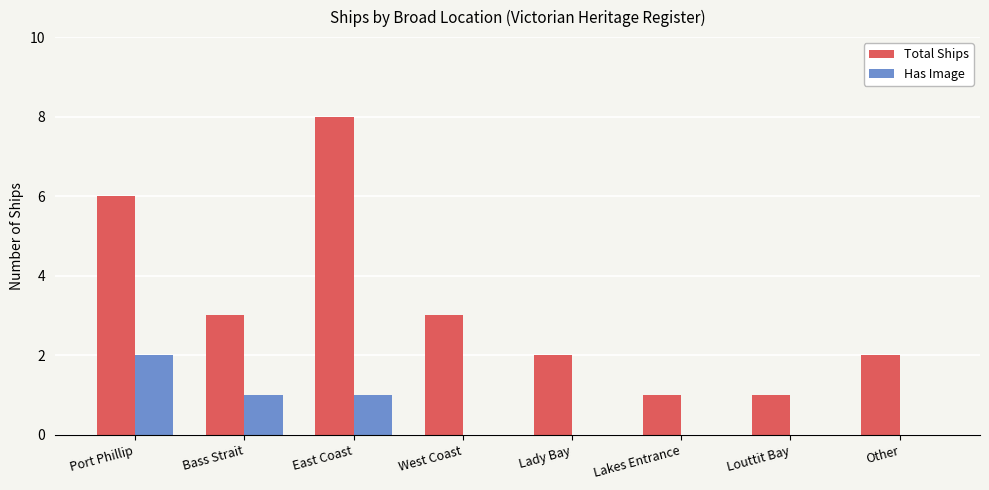

What is the sum of all Has Image values?

4